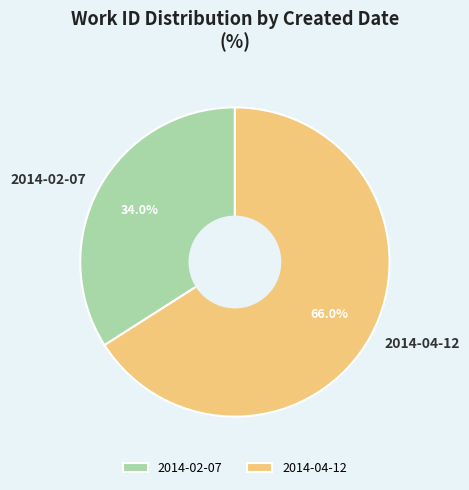

How much of the chart is everything except 2014-04-12?

34.0%